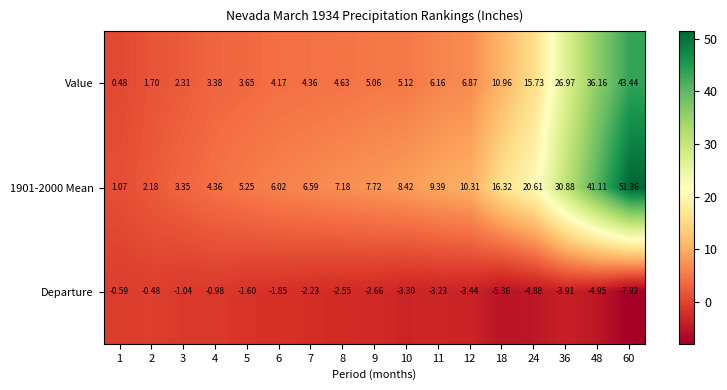

At 12, list the series in order from smallest to largest.

Departure, Value, 1901-2000 Mean